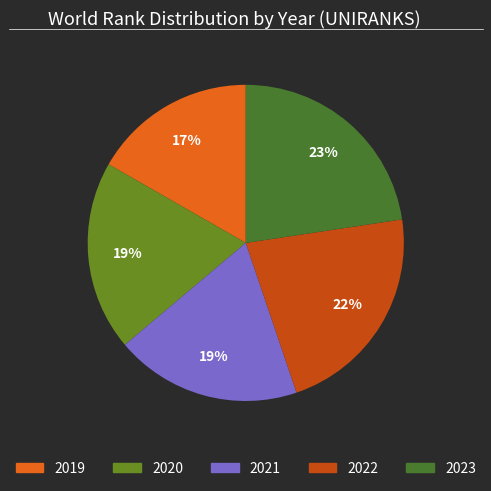

Between 2019 and 2023, which is larger?

2023